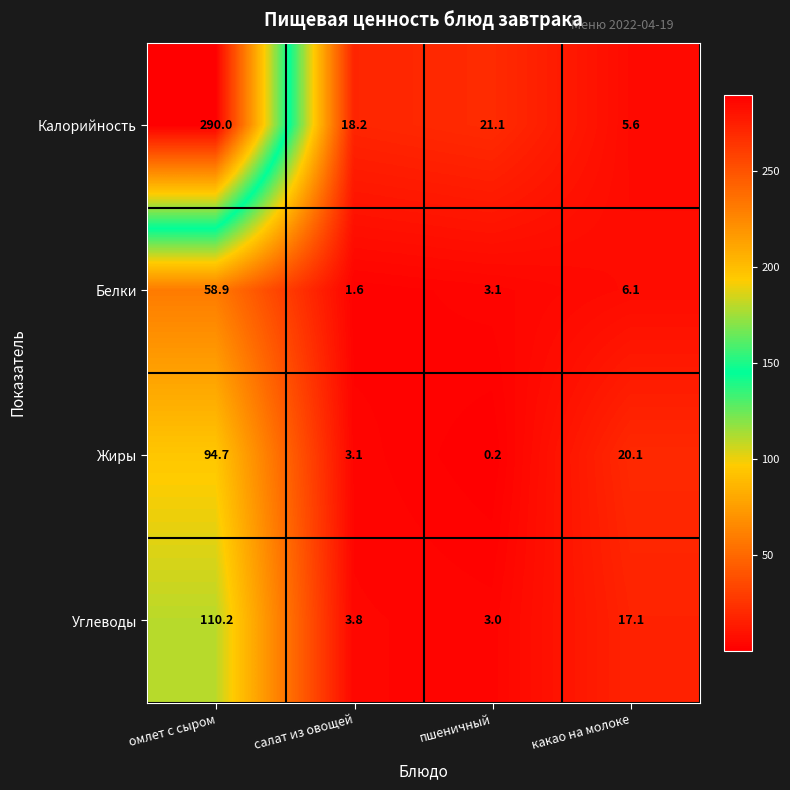

The value of Углеводы at пшеничный is 3.0. True or false?

True